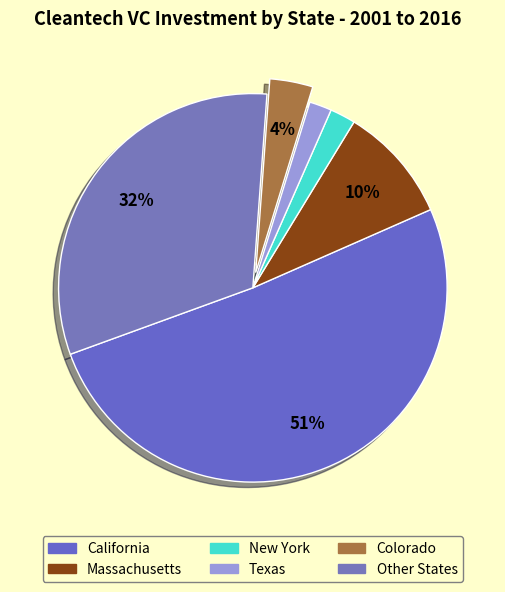

How many slices are in this pie chart?

6